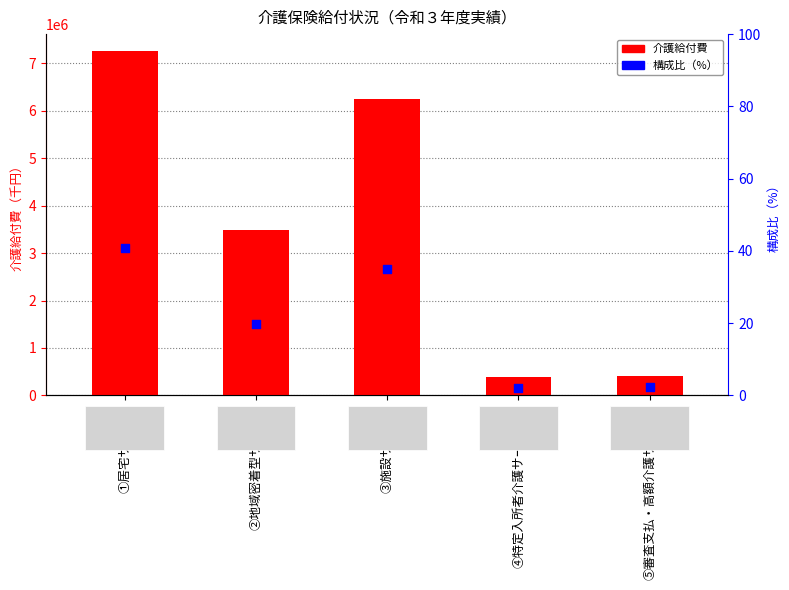

Which series reaches the maximum Y coordinate?

介護給付費